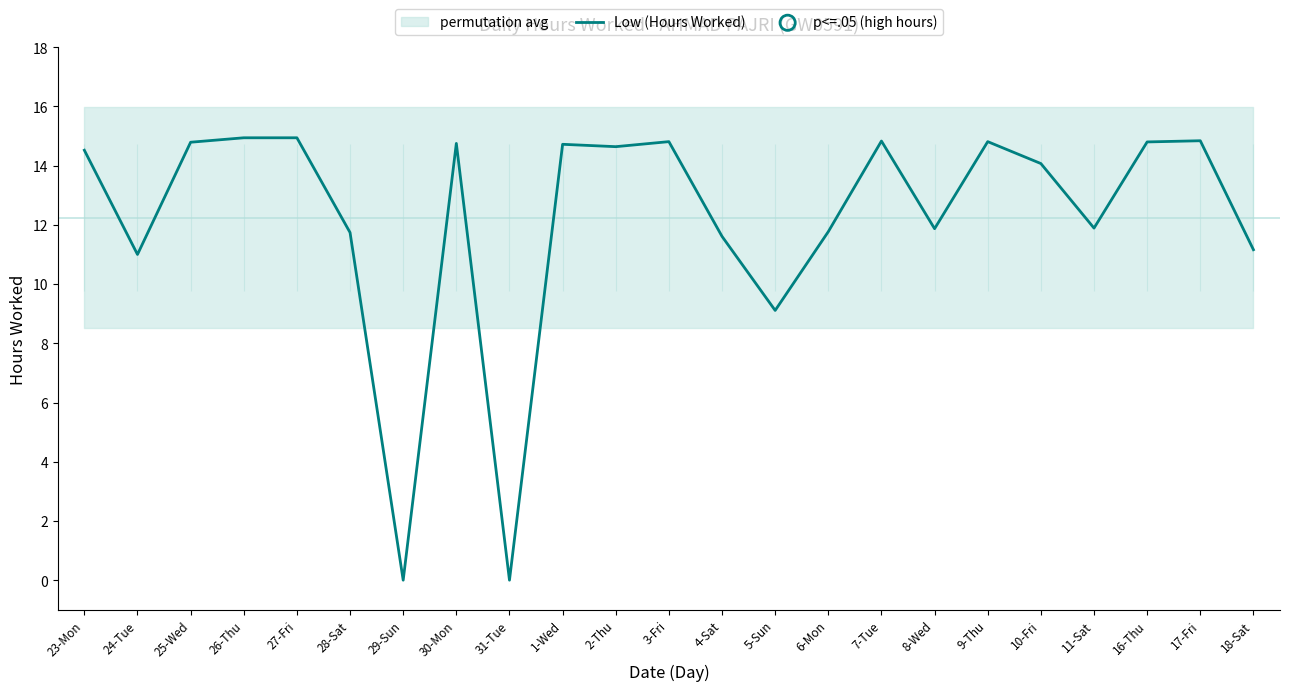

What is the change in value from 31-Tue to 11-Sat?

+11.9